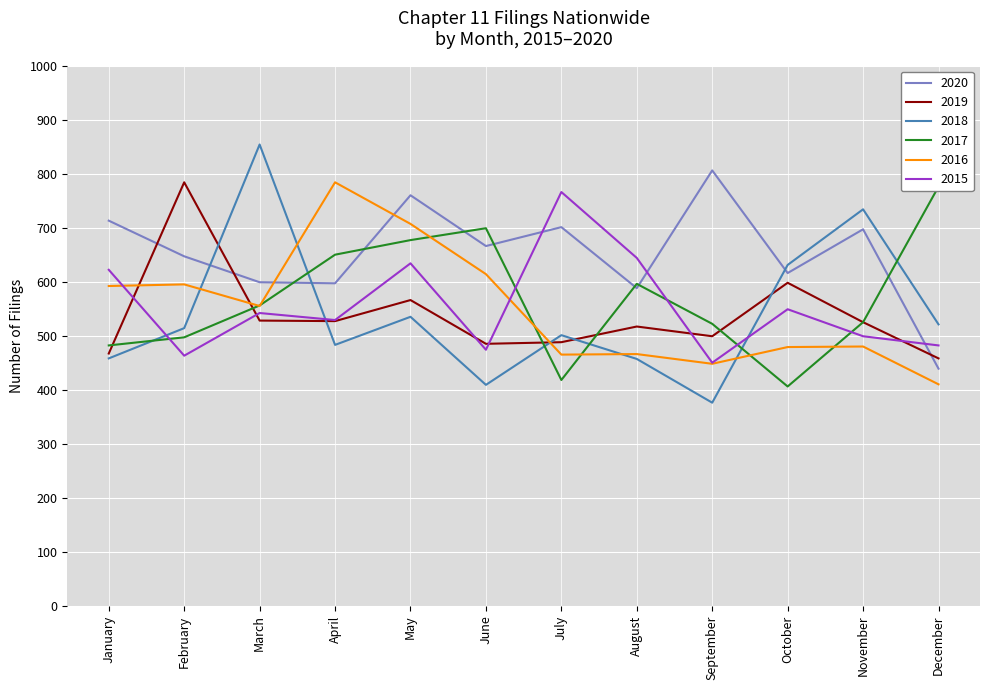

In 2015, how many points are lower than both neighbors (excluding endpoints)?

4